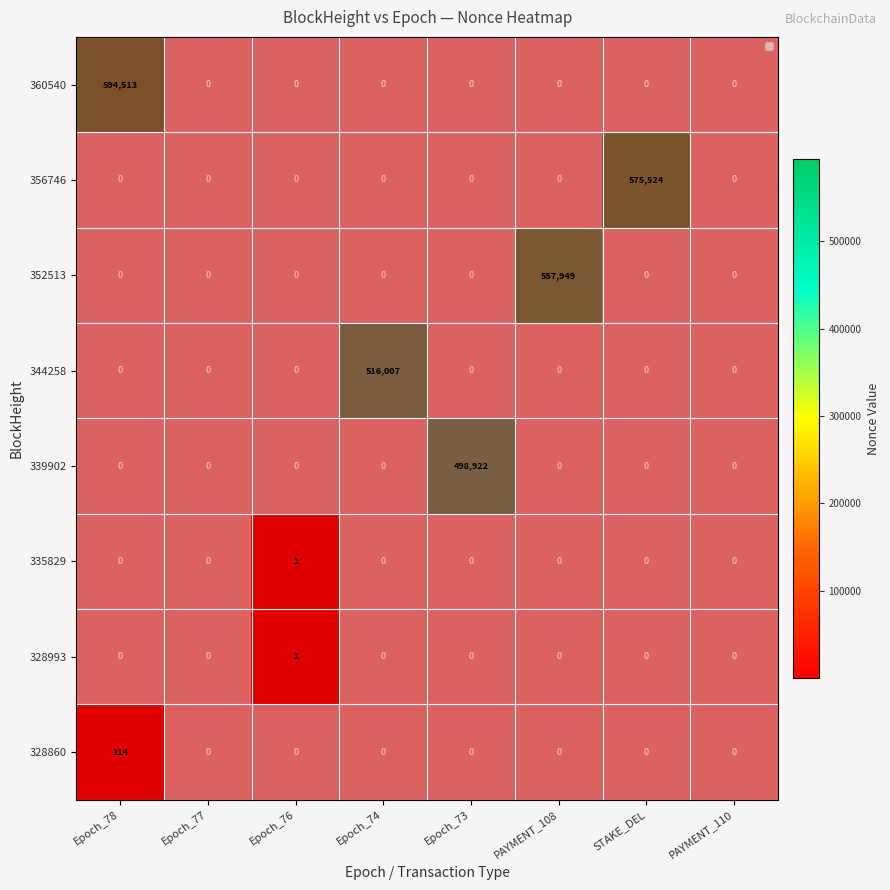

Is it true that 335829 equals -1 at 328993?

False